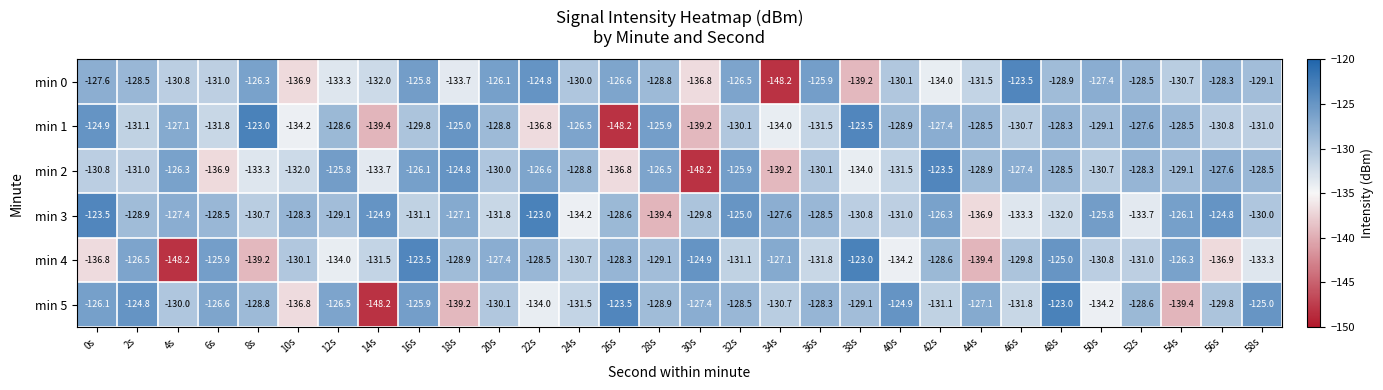

Which series changed the most between 6s and 28s?

min 3